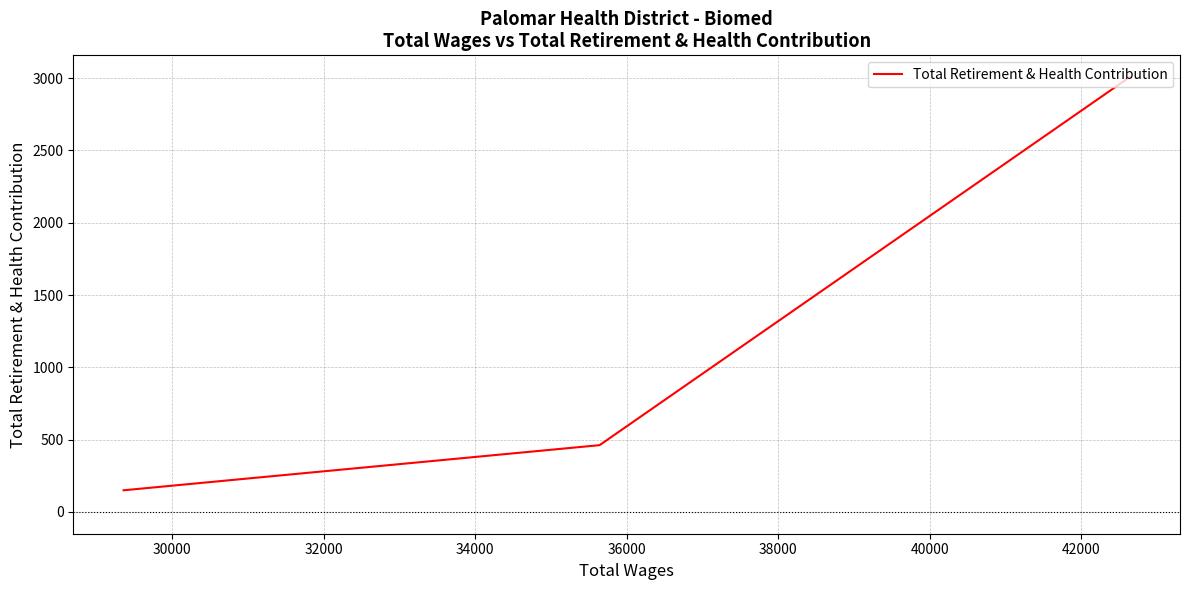

Count the number of values greater than 462.

1